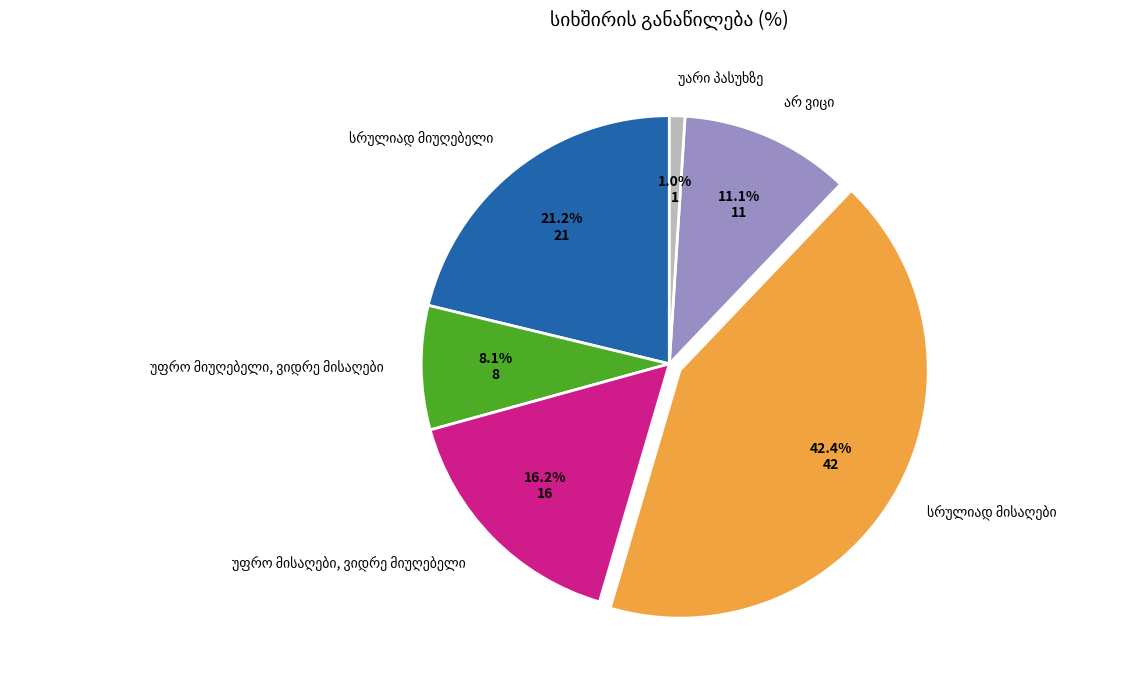

Does any single category account for the majority?

No